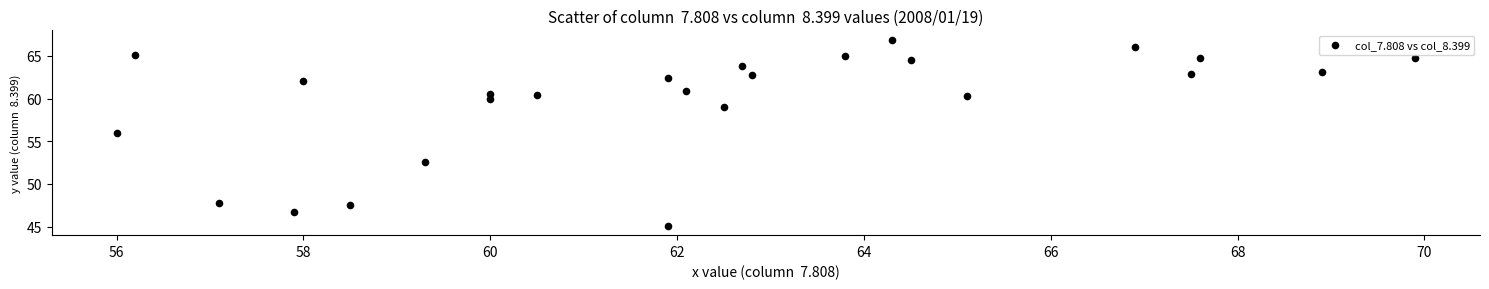

What is the range of Y values (max minus min)?

21.8